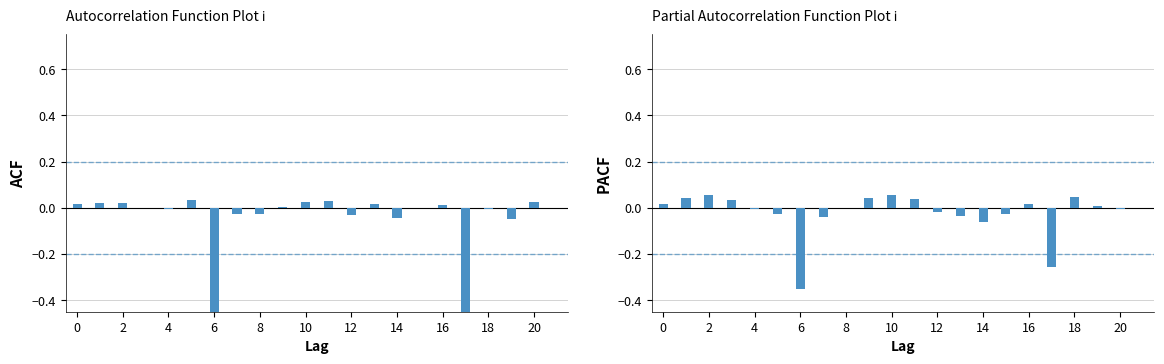

Rank the series by their average value, from highest to lowest.

PACF, ACF